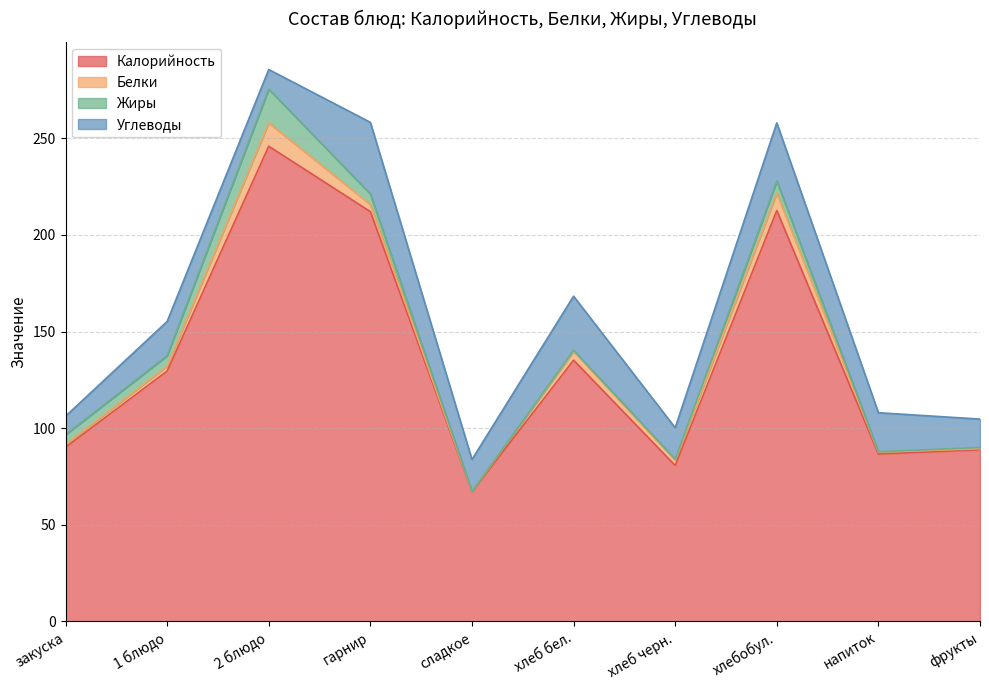

What is the label of the 2nd point from the right?

напиток